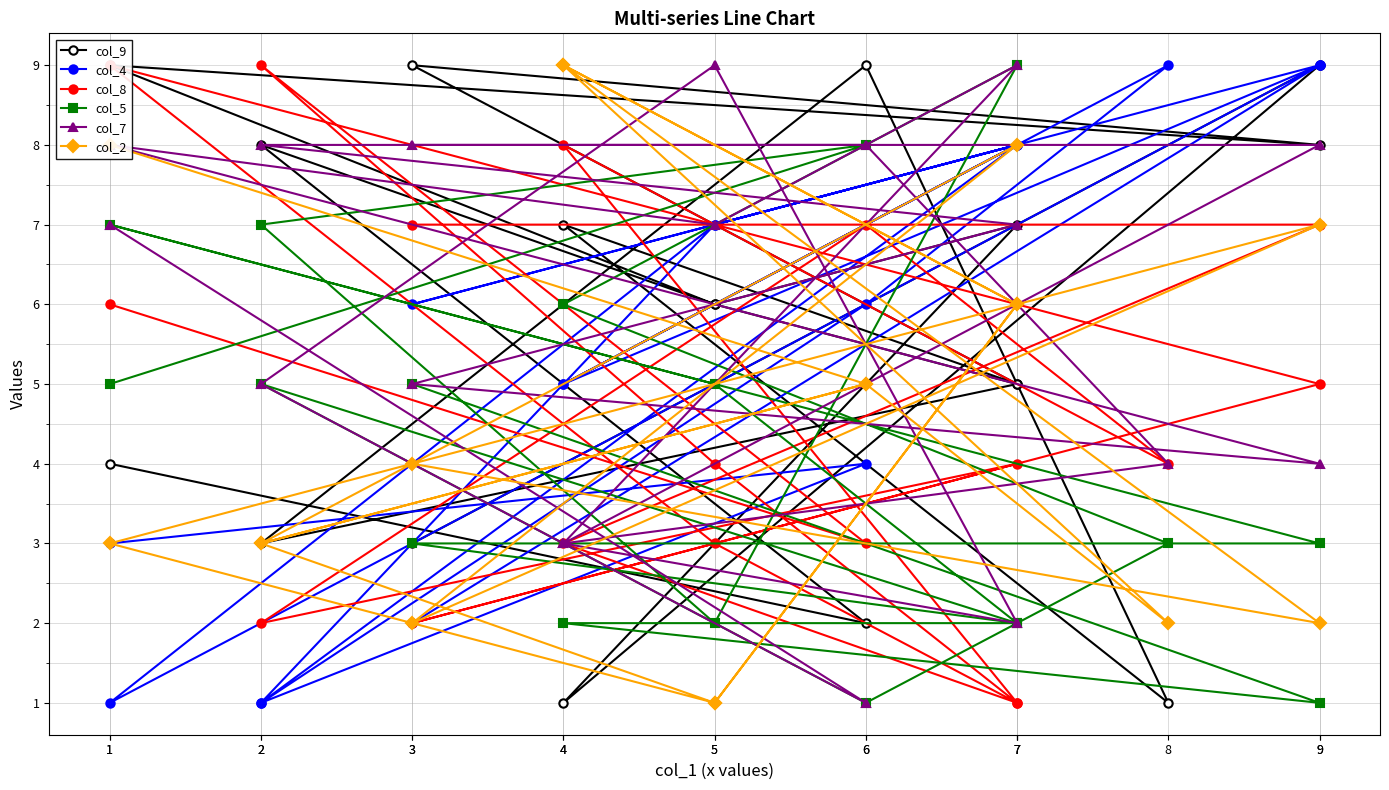

Which series has the widest spread of values?

col_9